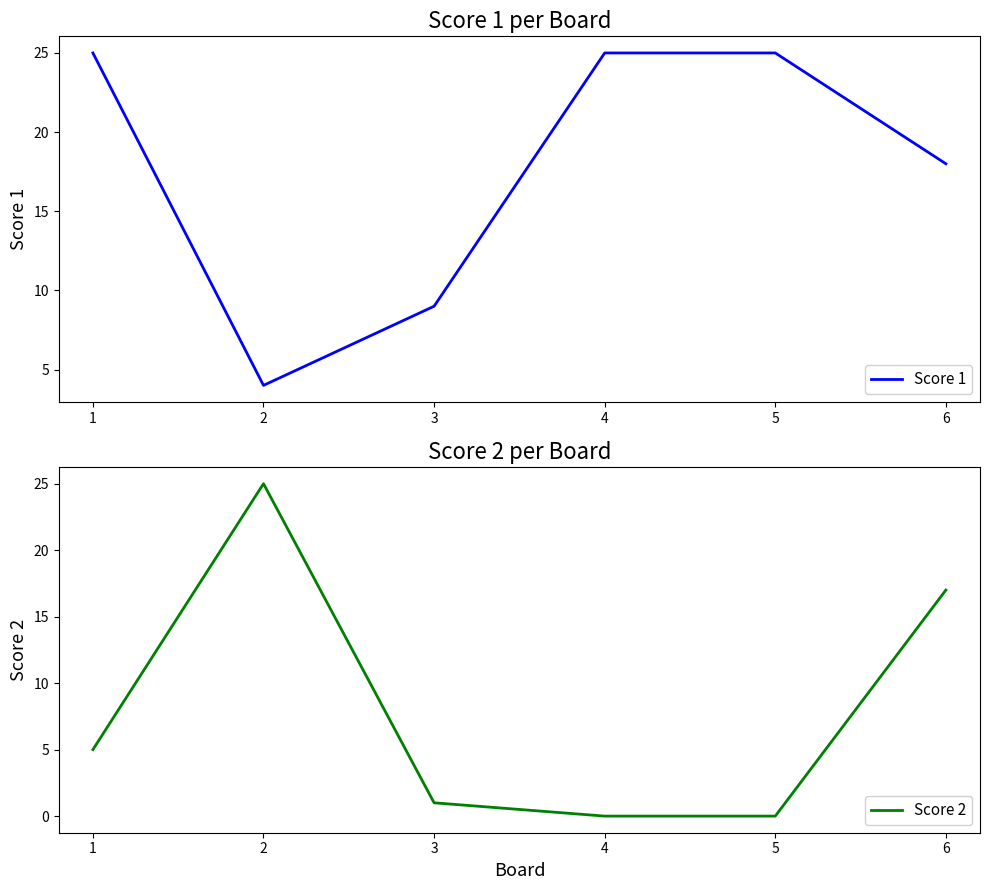

Read the Score 1 value at 5.

25